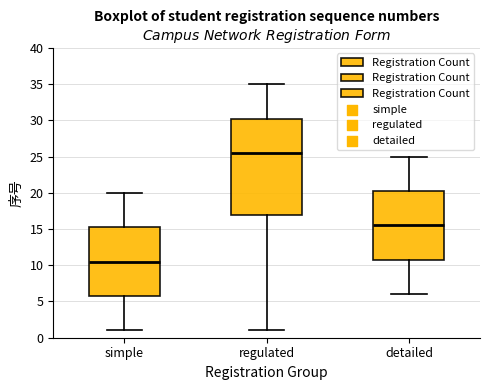

Which box is the tallest, from its lower edge to its upper edge?

regulated